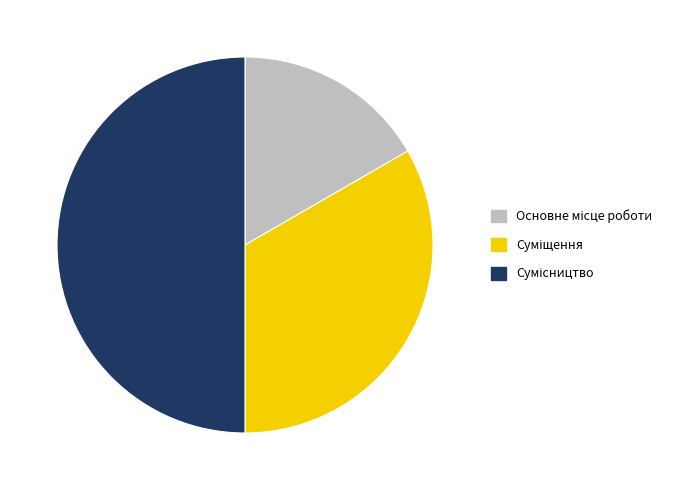

Which slice is the smallest?

Основне місце роботи